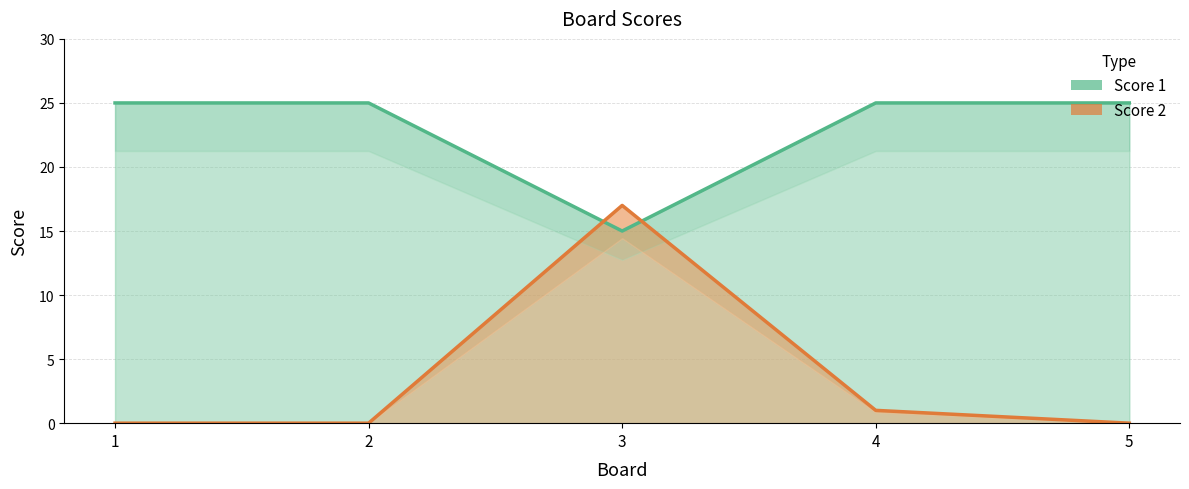

How many positive values does the Score 2 series have?

2